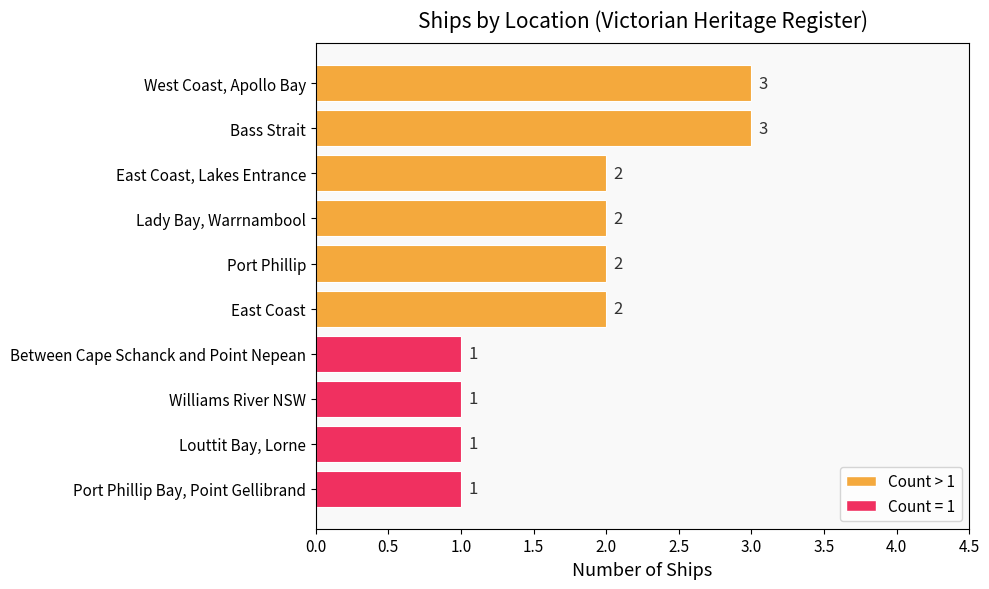

Reading top to bottom, what are all the values shown in this chart?

West Coast, Apollo Bay=3	Bass Strait=3	East Coast, Lakes Entrance=2	Lady Bay, Warrnambool=2	Port Phillip=2	East Coast=2	Between Cape Schanck and Point Nepean=1	Williams River NSW=1	Louttit Bay, Lorne=1	Port Phillip Bay, Point Gellibrand=1